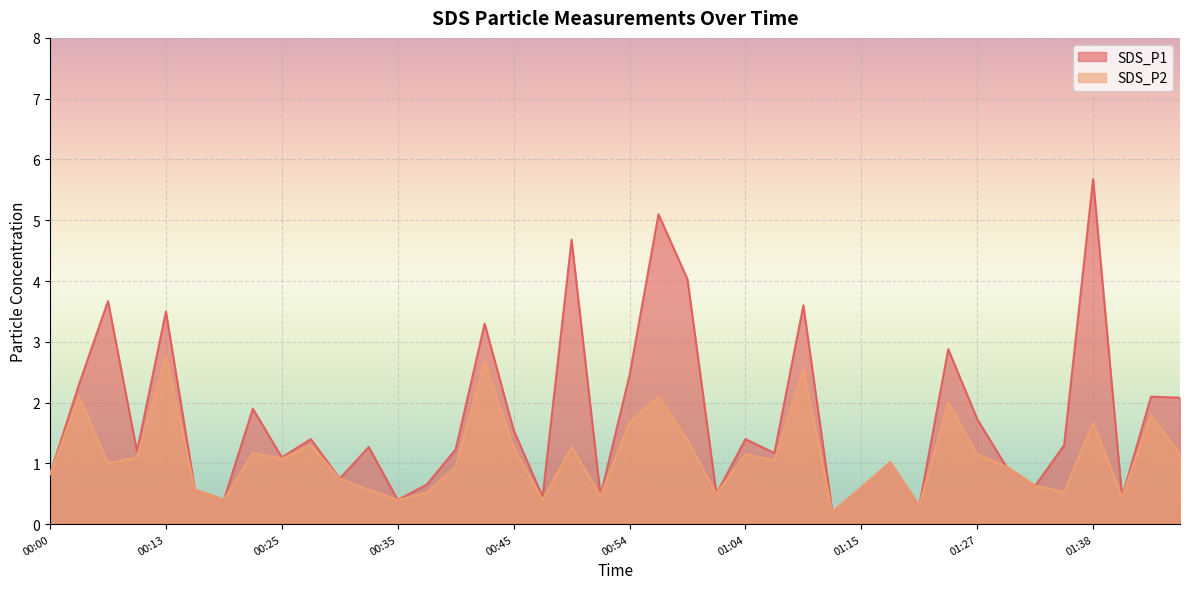

What is the difference between the SDS_P1 values at 00:54 and 00:30?

1.7